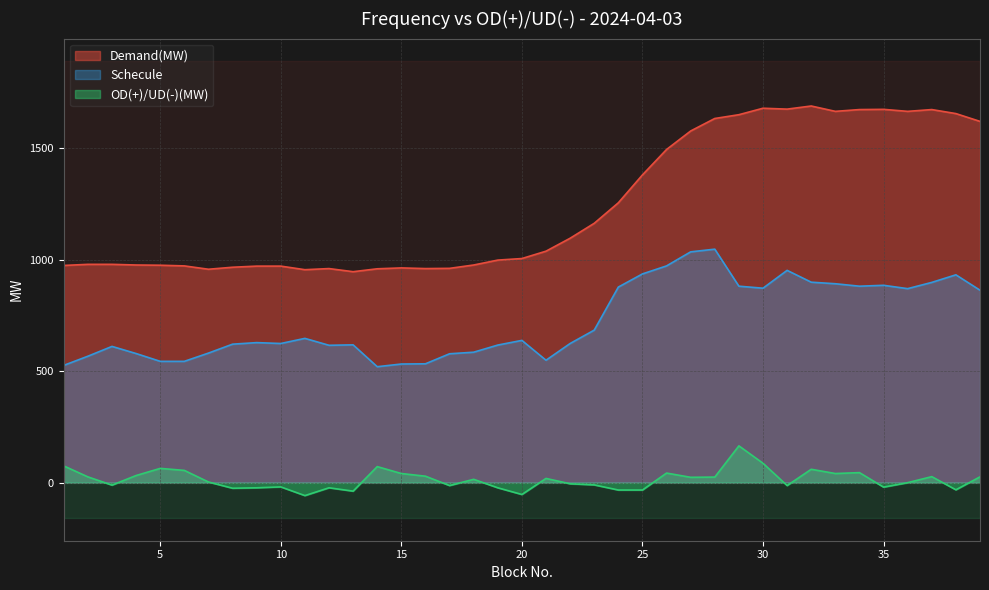

True or false: OD(+)/UD(-)(MW) and Demand(MW) cross at least once.

False